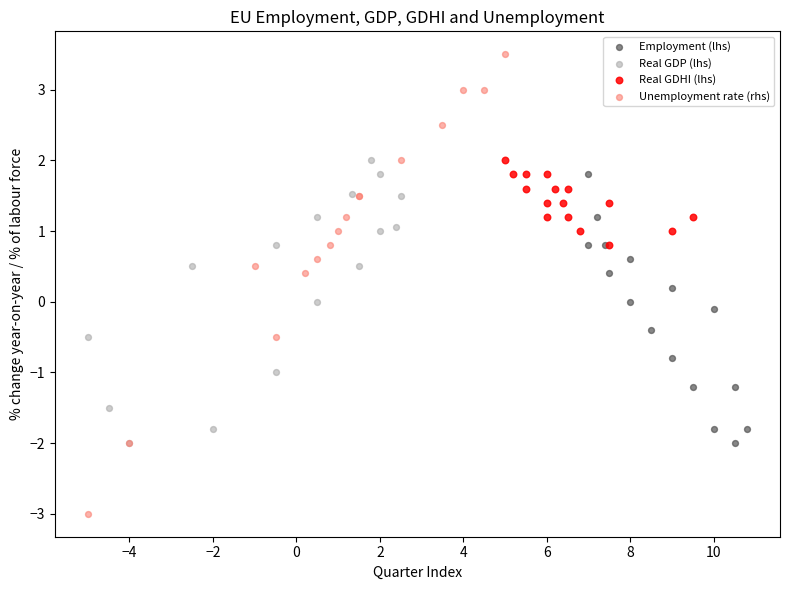

Which series contains the lowest Y value?

Unemployment rate (rhs)